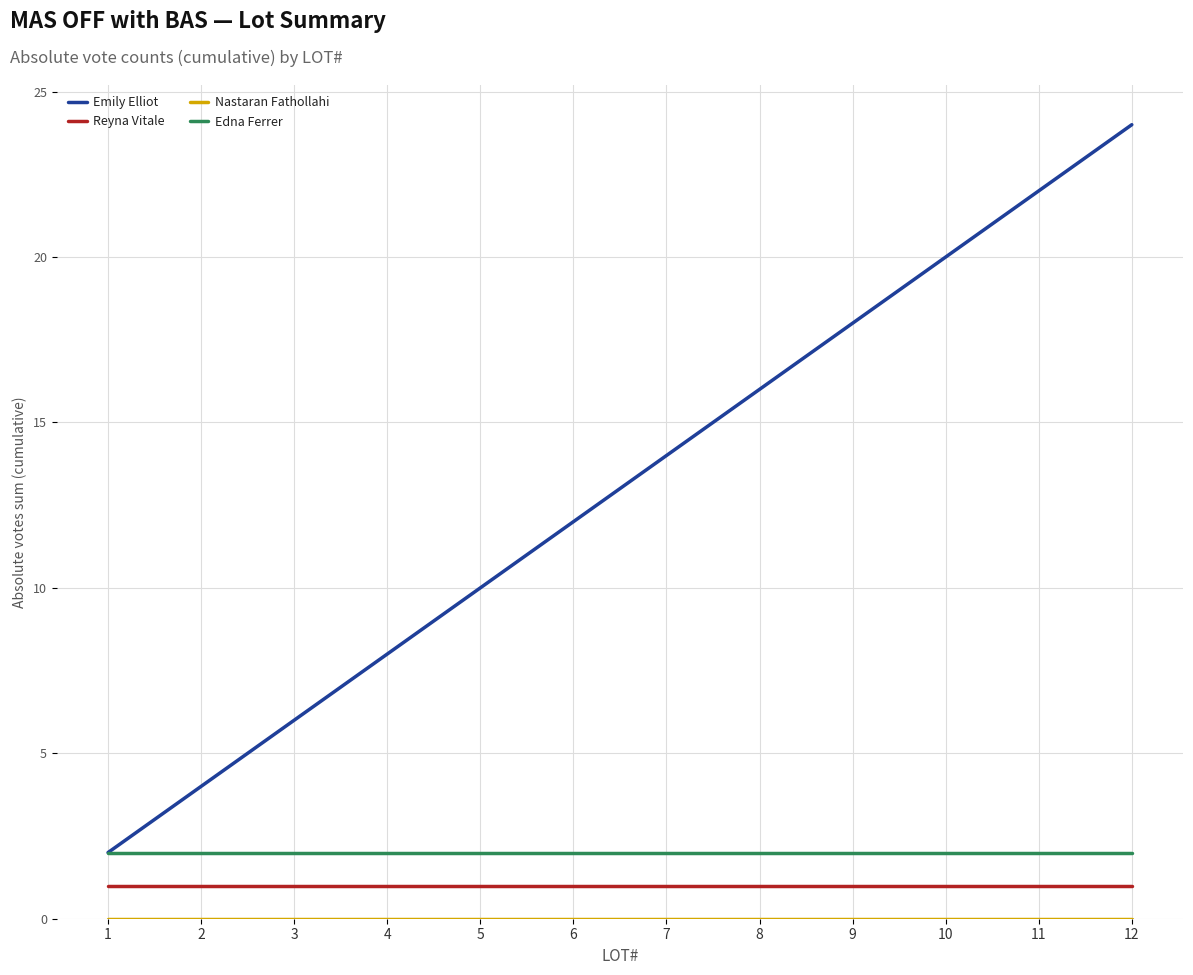

Which series changed the most between 2 and 7?

Emily Elliot